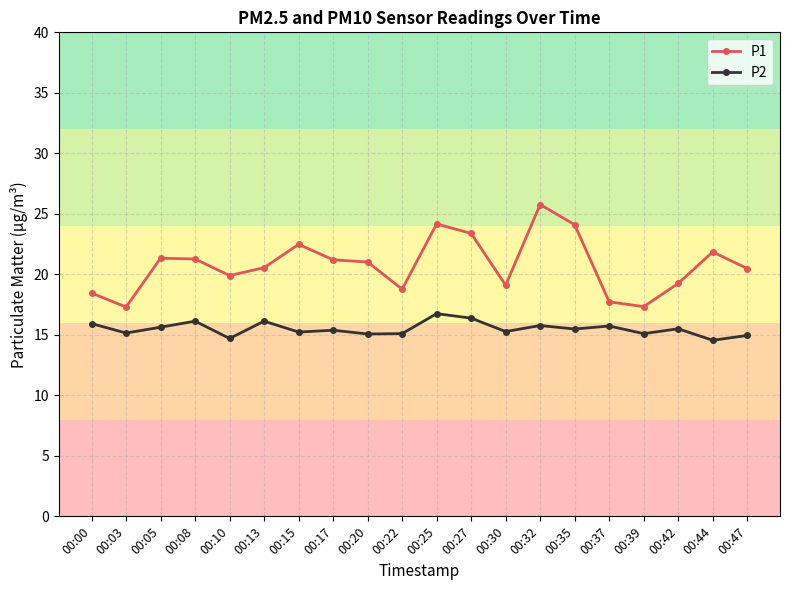

How many lines are shown in the chart?

2